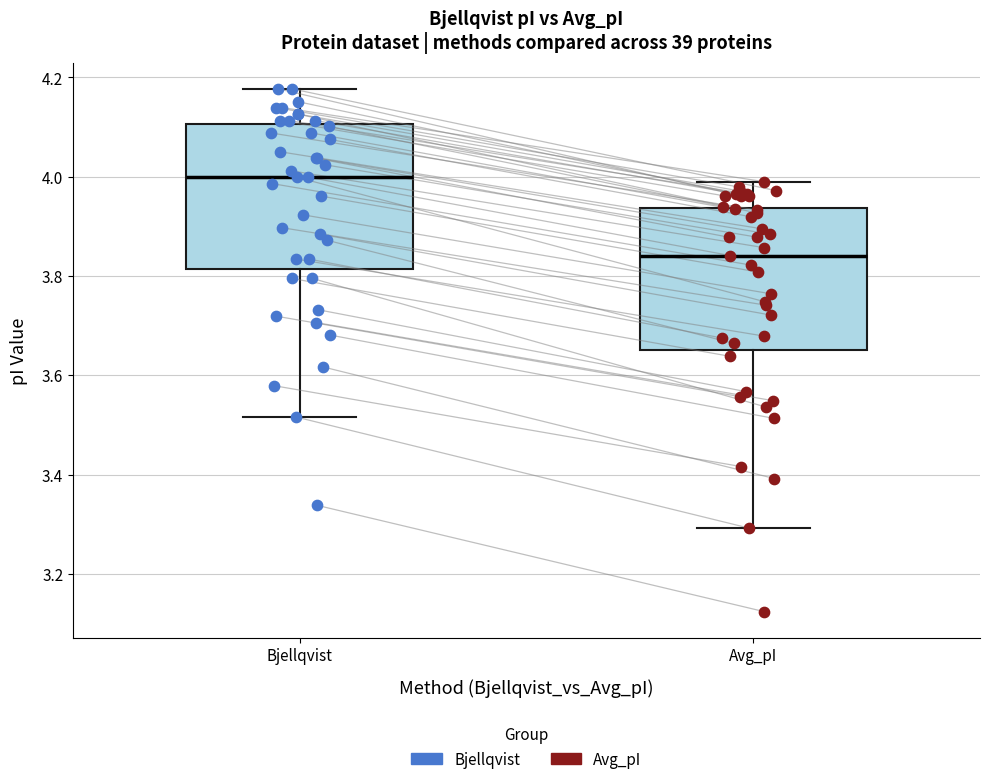

Reading left to right, transcribe this box plot: for each box, give where its median line is, the range the box spans, and where its two whiskers end, as read against the y-axis. The values are not printed on the chart, so give them approximately, as read against the axis.

Bjellqvist: median 4.00, box 3.82 to 4.10, whiskers 3.52 to 4.18
Avg_pI: median 3.84, box 3.66 to 3.94, whiskers 3.30 to 4.00